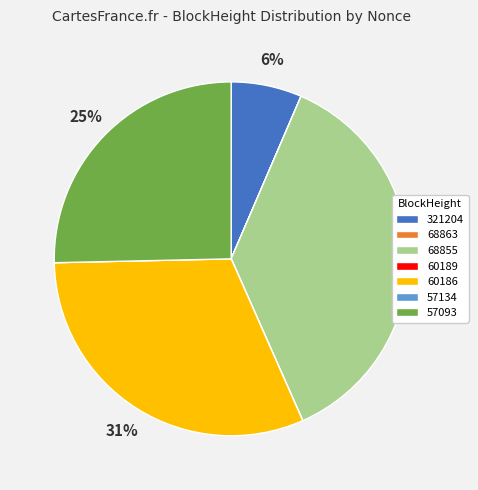

Is it true that 68855 is 47% of the pie?

False